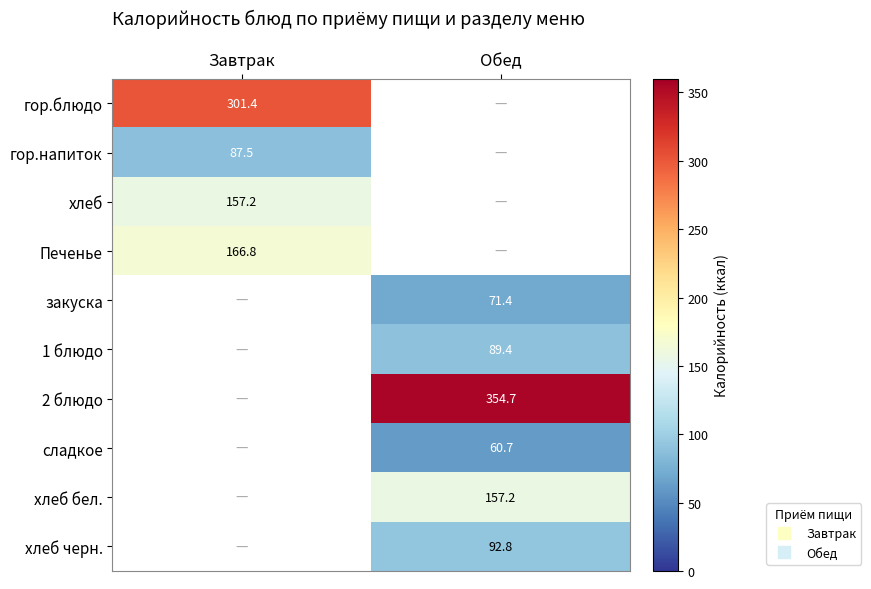

How many data points does each series have?

2